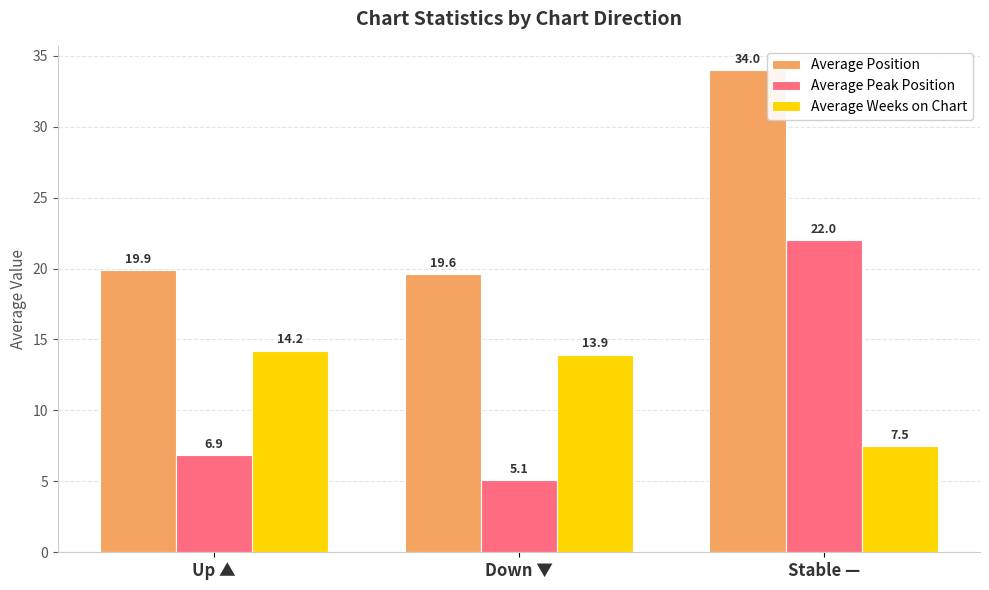

List the labels in order of Average Weeks on Chart value, smallest first.

Stable —, Down ▼, Up ▲